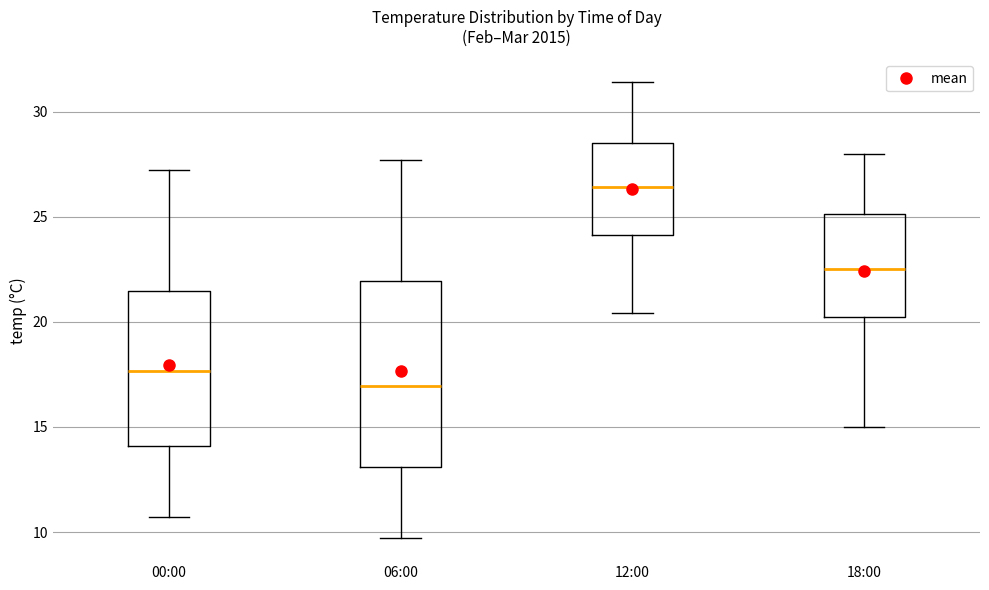

Reading left to right, read every box against the y-axis: the position of its median line, the range the box covers, and the ends of its whiskers. The values are not printed on the chart, so give them approximately, as read against the axis.

00:00: median 17.5, box 14.0 to 21.5, whiskers 10.5 to 27.0
06:00: median 17.0, box 13.0 to 22.0, whiskers 9.5 to 27.5
12:00: median 26.5, box 24.0 to 28.5, whiskers 20.5 to 31.5
18:00: median 22.5, box 20.5 to 25.0, whiskers 15.0 to 28.0